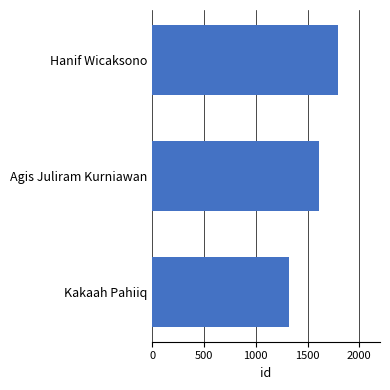

Does the chart contain any negative values?

No